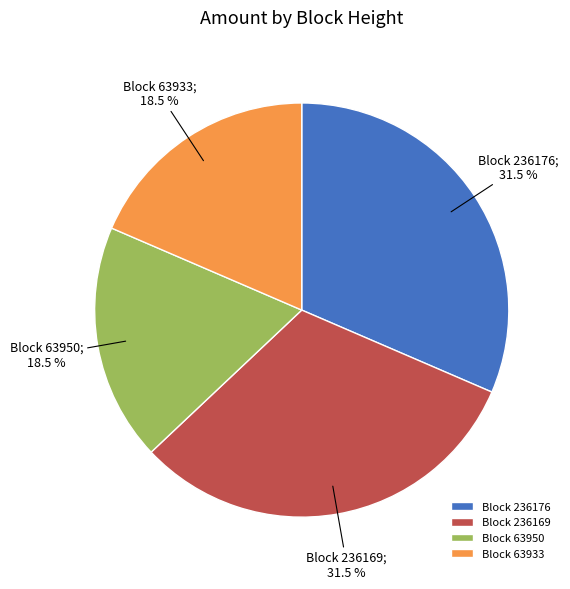

Approximately how many times larger is the value at Block 63933 compared to Block 236176?

0.6